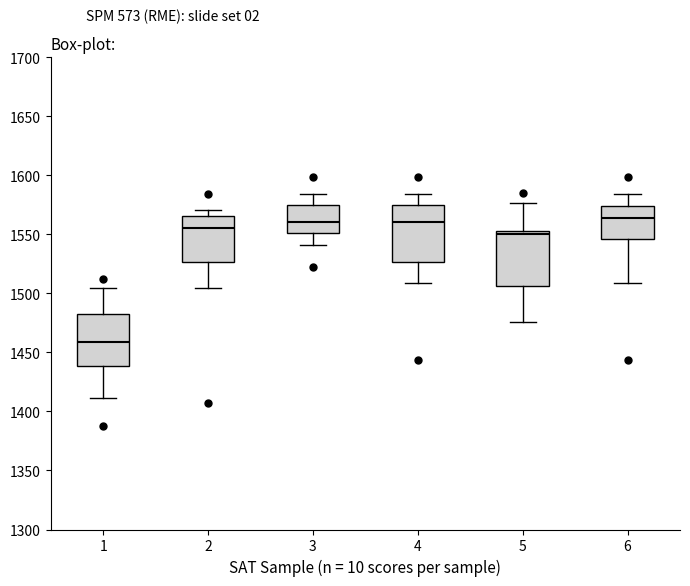

Which box's median line is the lowest?

1